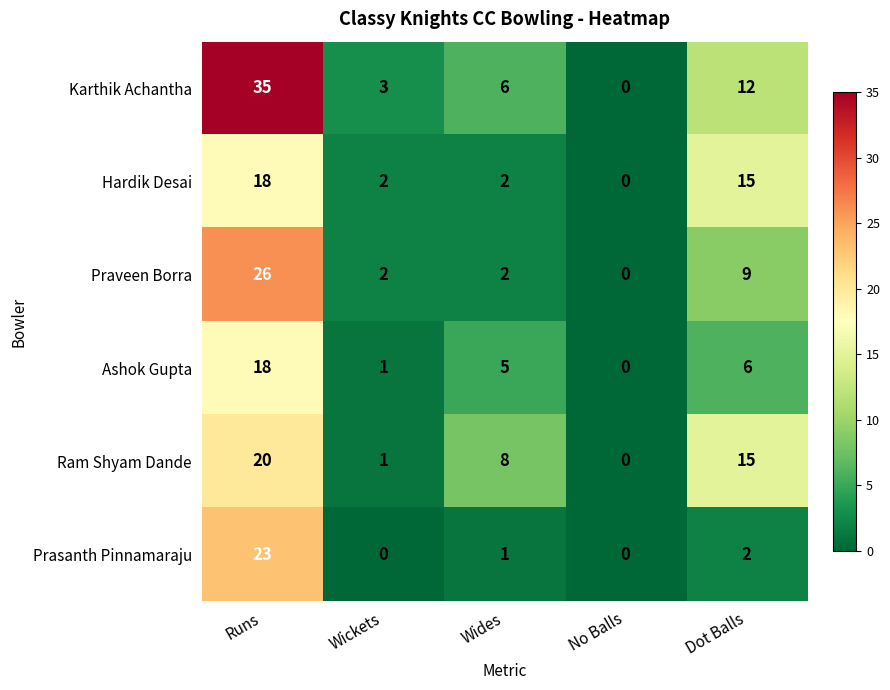

How many data points does each series have?

5